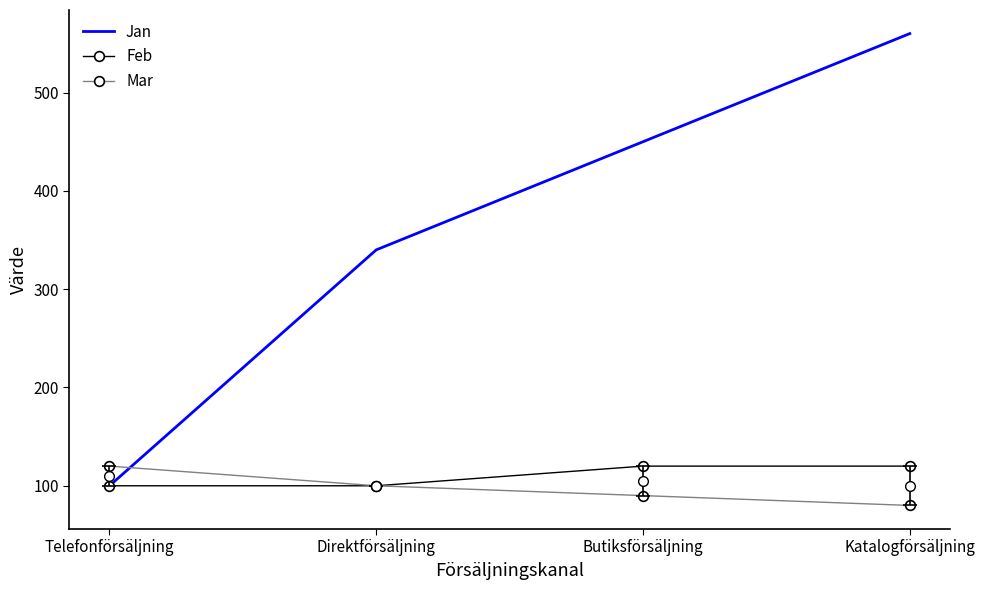

True or false: Mar and Jan cross at least once.

True